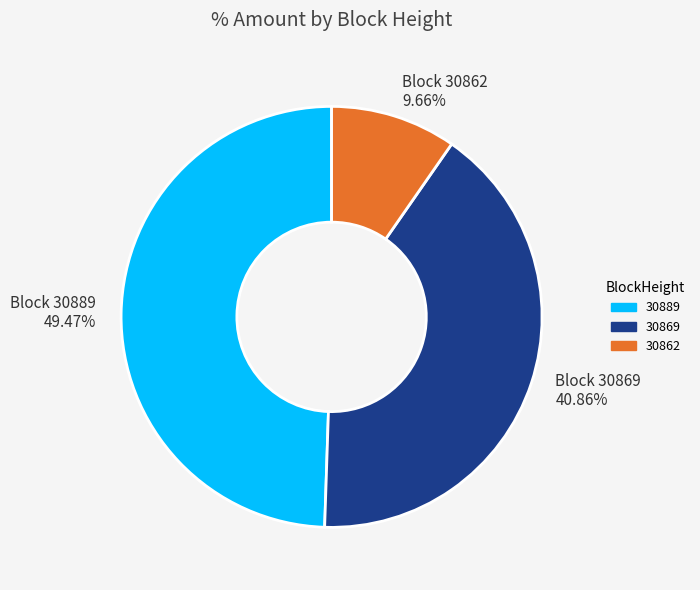

What percentage is NOT represented by 30889?

50.5%